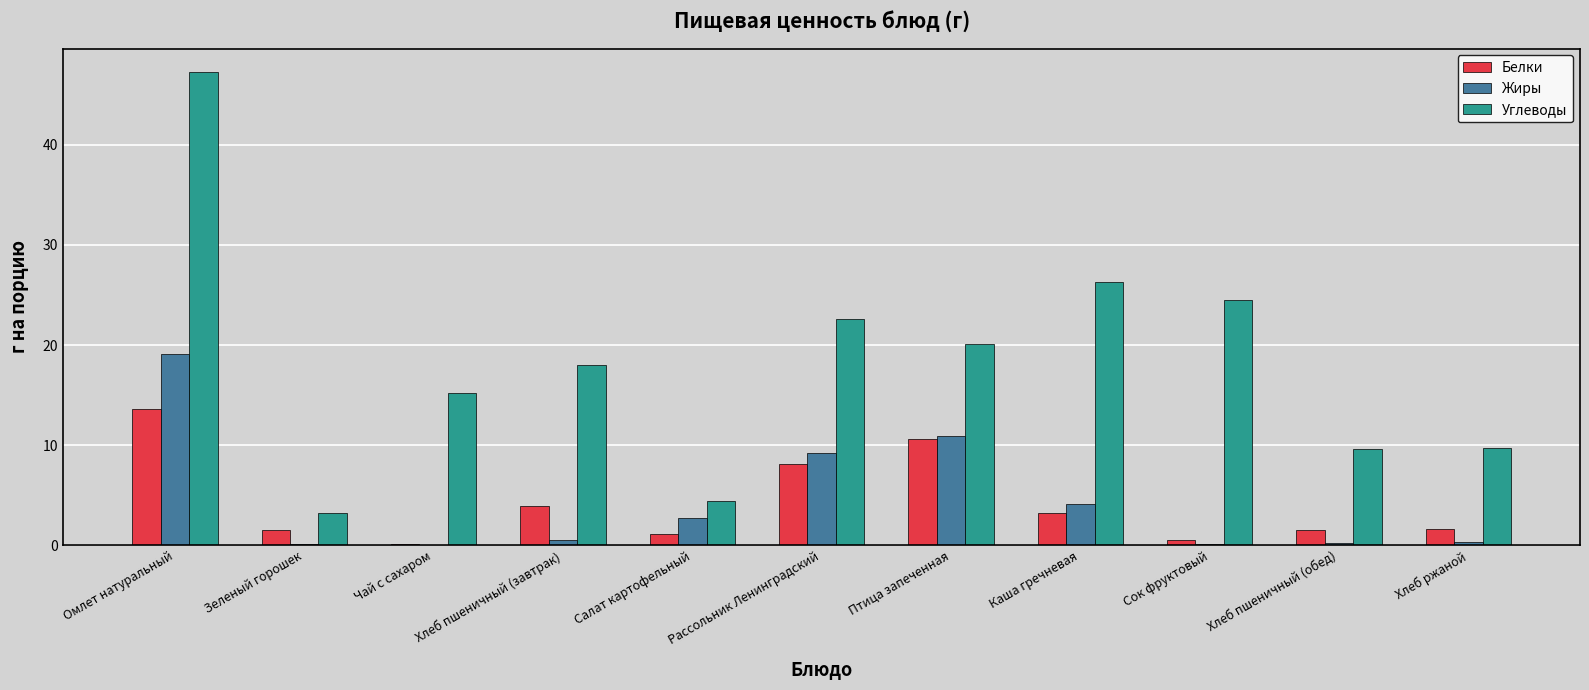

Read the Жиры value at Омлет натуральный.

19.1